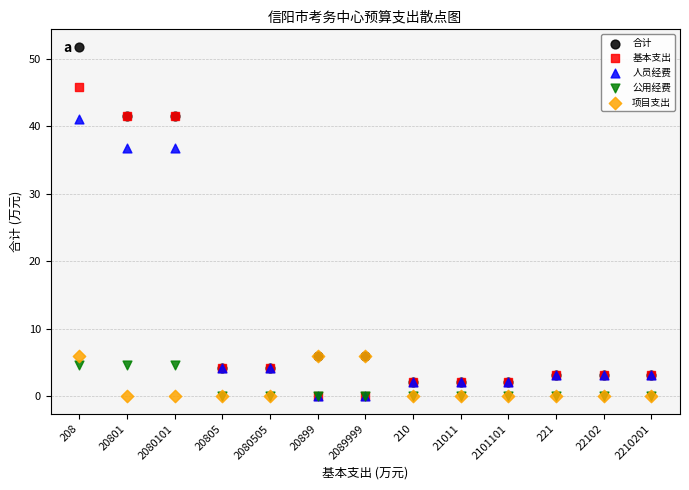

Which series has the largest Y range (max minus min)?

合计